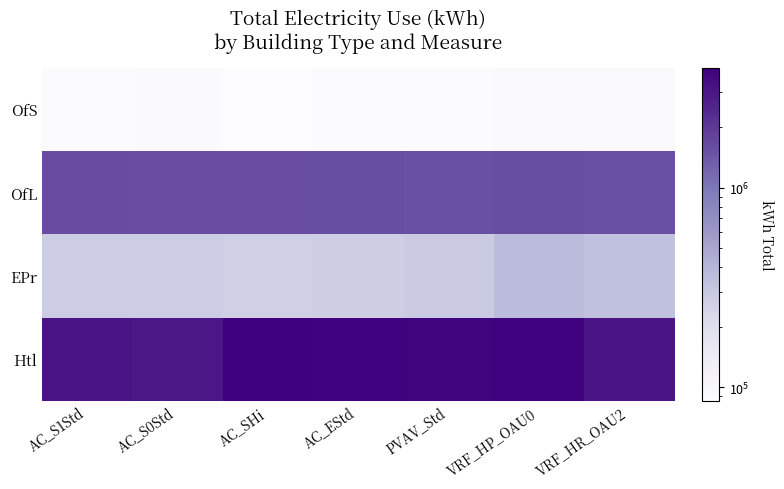

What is the spread (max minus min) of values at AC_S1Std?

2958953.1